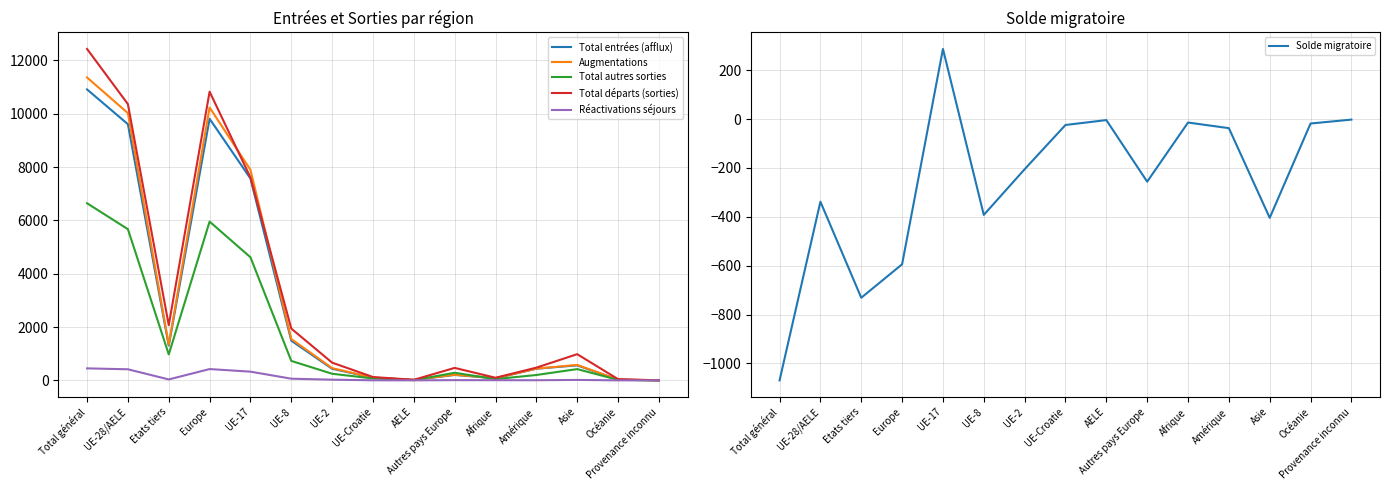

How many values in the Solde migratoire series are below -205?

7